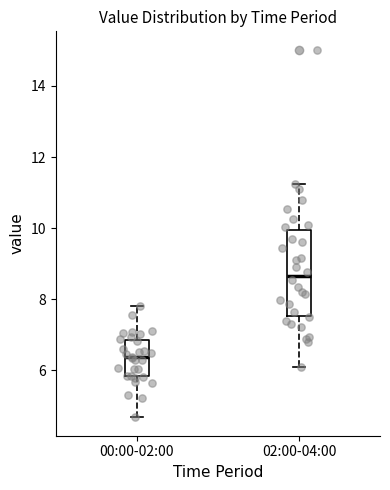

Which box is the tallest, from its lower edge to its upper edge?

02:00-04:00